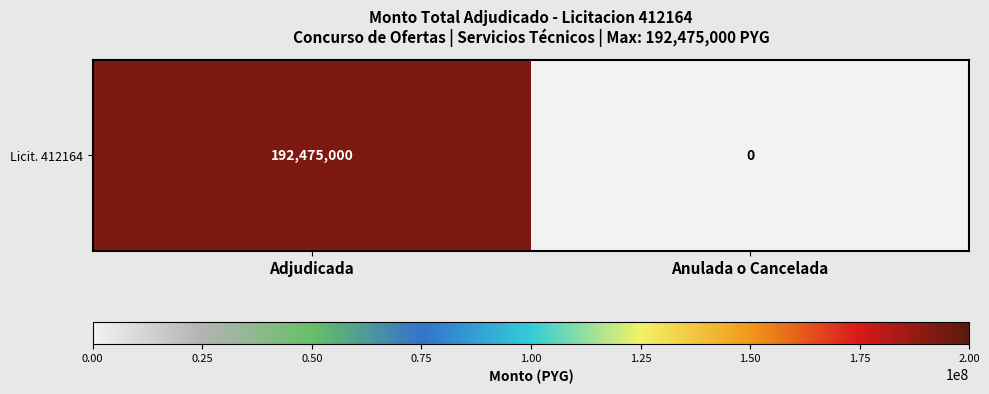

Rank the categories by value from highest to lowest.

Adjudicada, Anulada o Cancelada